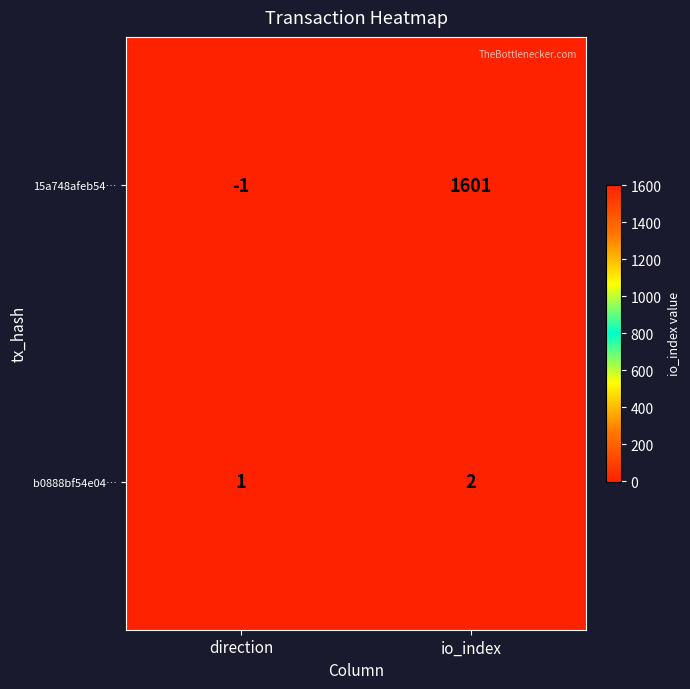

Which series changed the most between direction and io_index?

15a748afeb54…